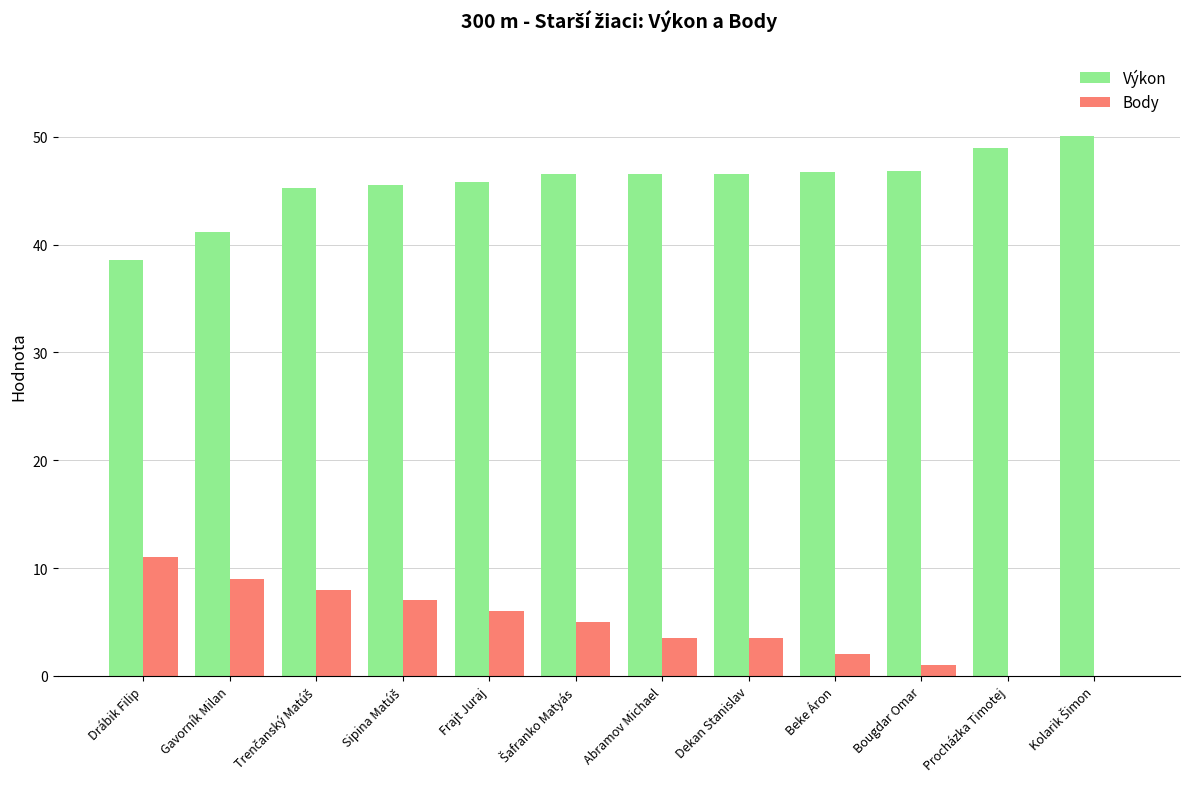

What is the highest value of the Body series?

11.0